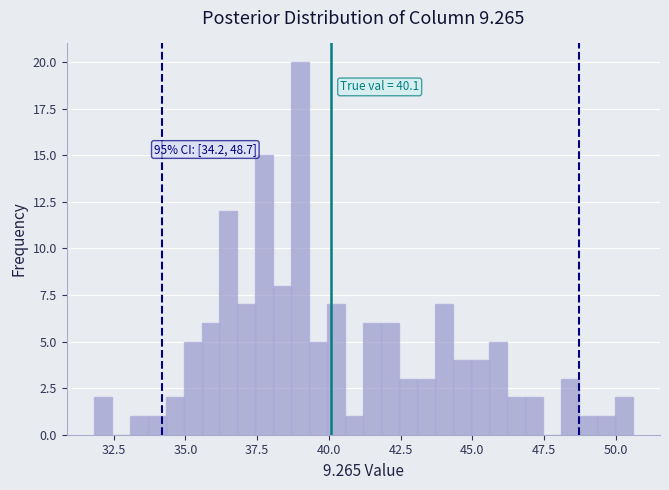

Around what value on the x-axis is the tallest bar? Give the approximate position of its centre, as read against the axis.

39.0